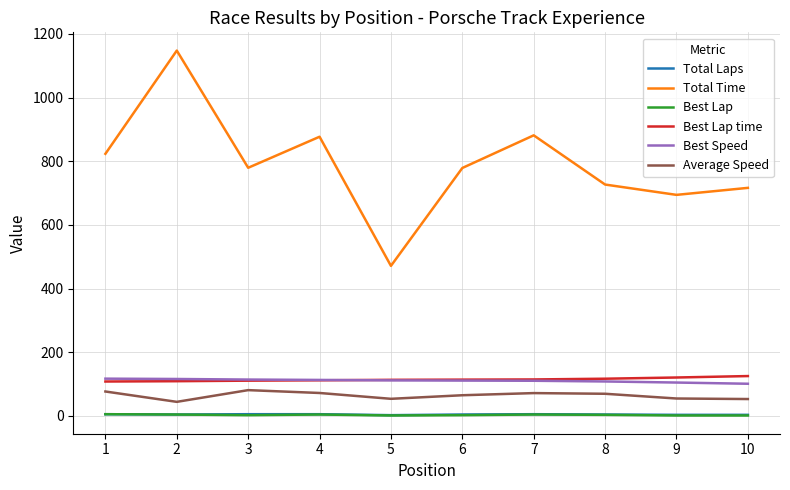

The value of Total Time at 6 is 1085.0. True or false?

False